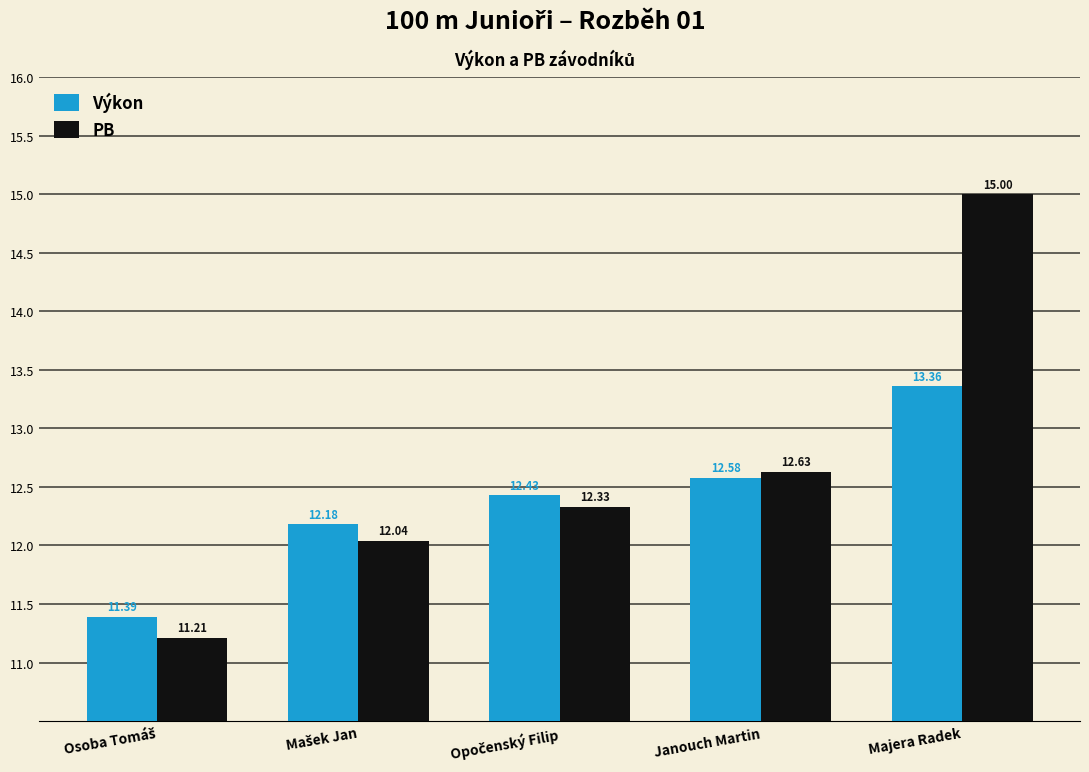

What is the sum of all Výkon values?

61.9